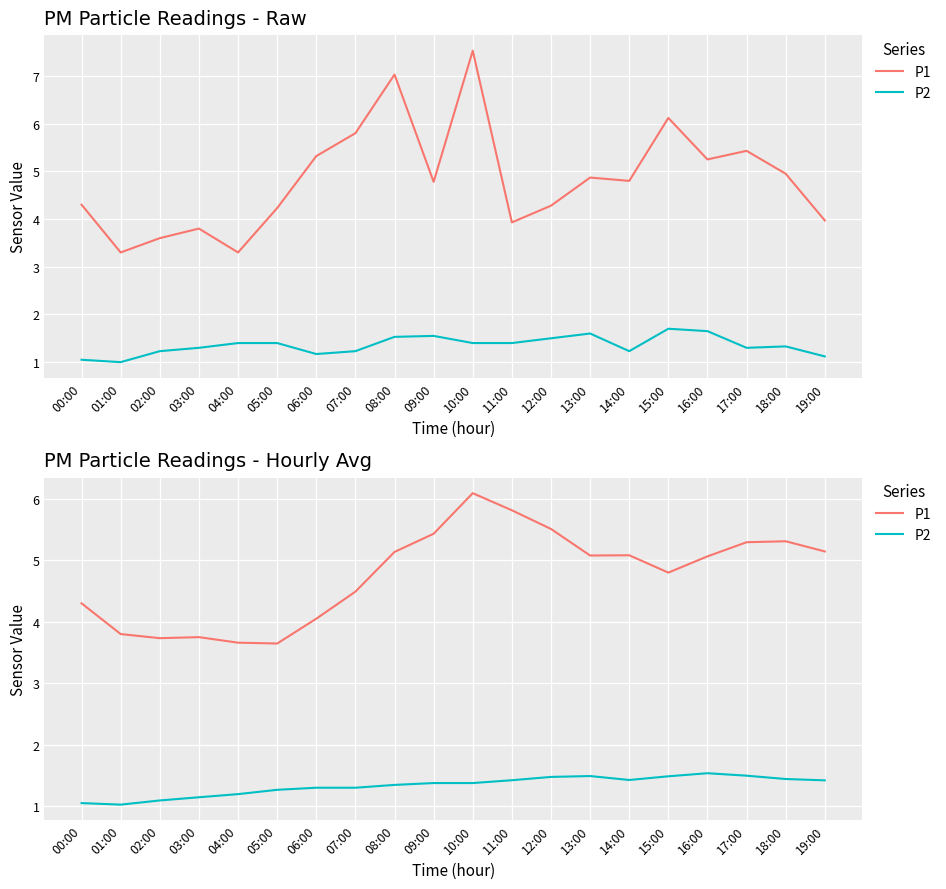

True or false: P1 has a value of 1.6 at 02:00.

False